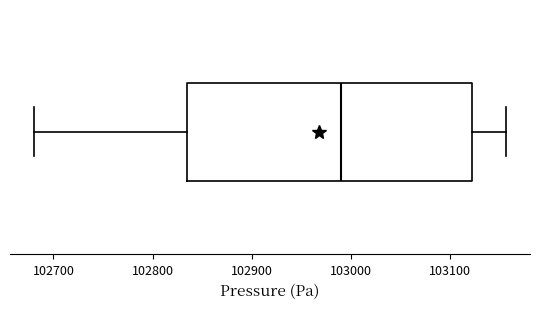

Read this box plot against the x-axis: the position of the median line, the range covered by the box, and the ends of both whiskers. The values are not printed on the chart, so give them approximately, as read against the axis.

median 102990, box 102840 to 103120, whiskers 102680 to 103160